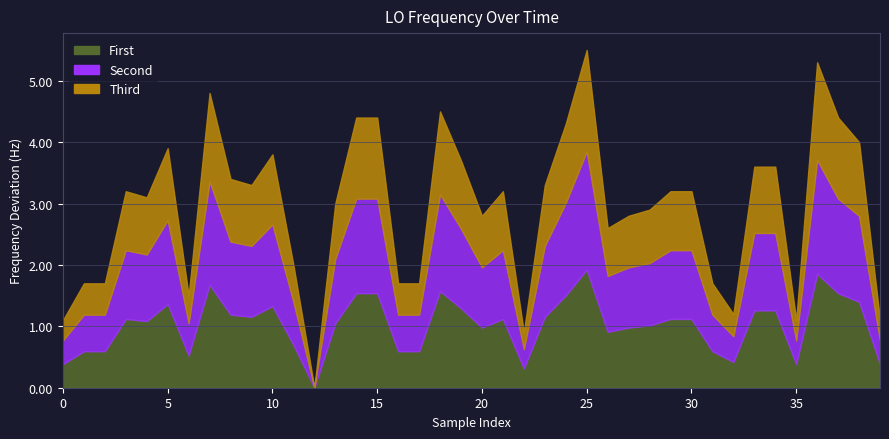

Between 33 and 16, which is larger?

33